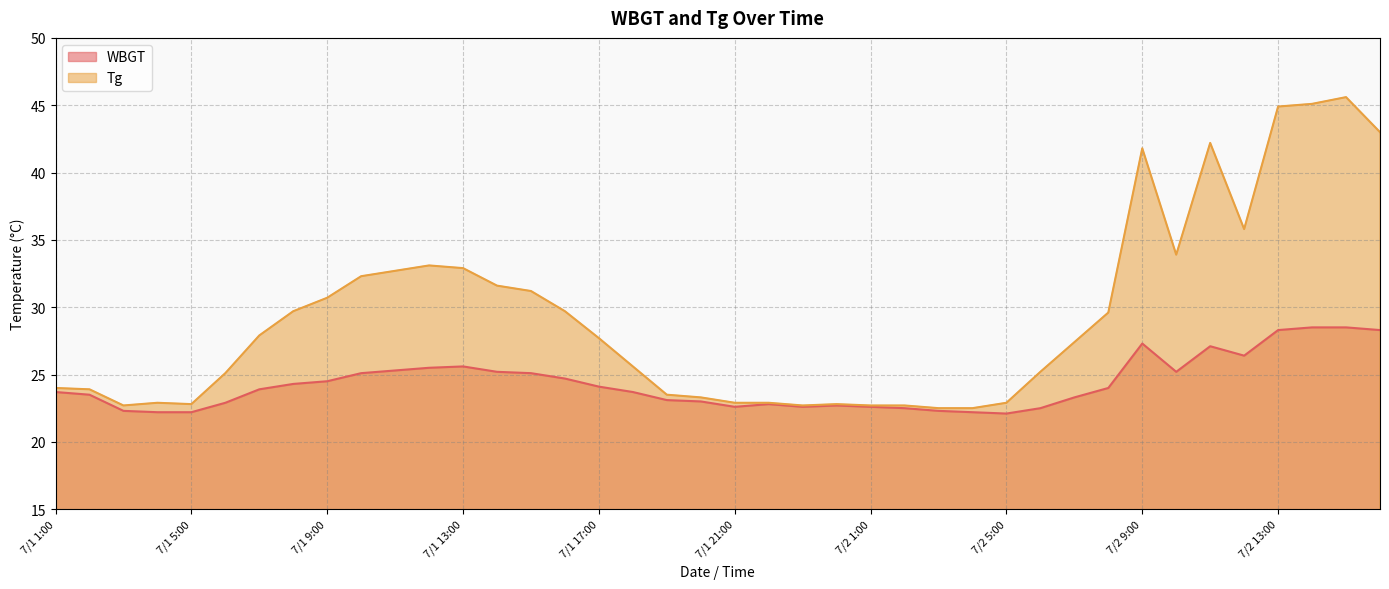

How many values in the WBGT series are below 23?

14